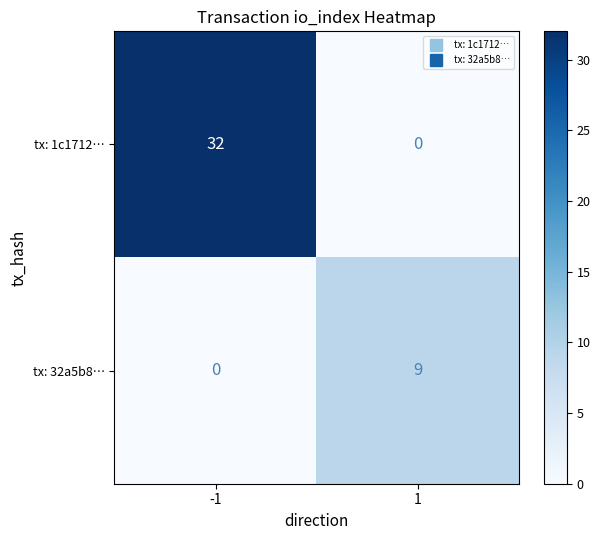

What is the sum of all tx: 1c1712… values?

32